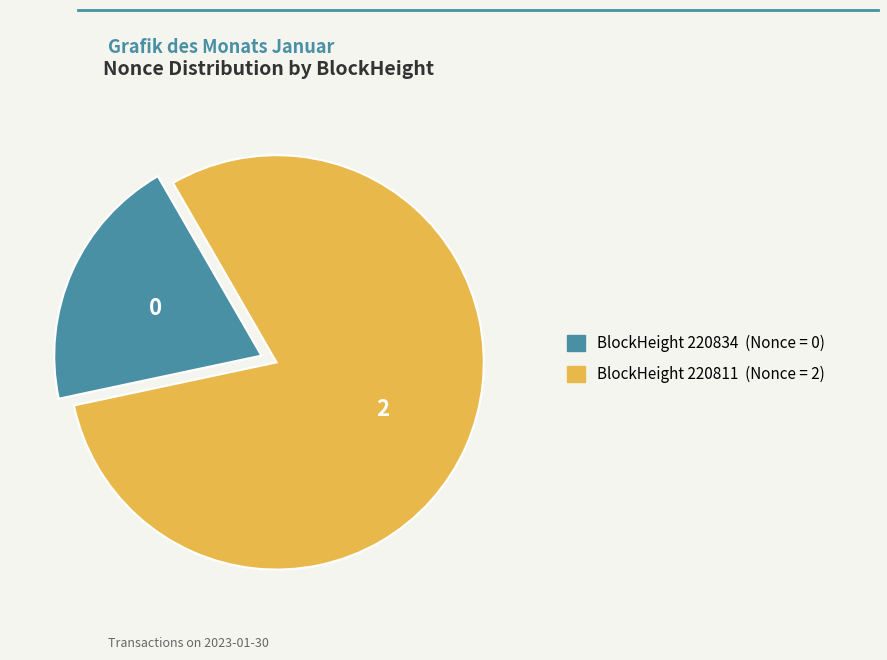

Is there any slice that represents more than half of the pie?

Yes